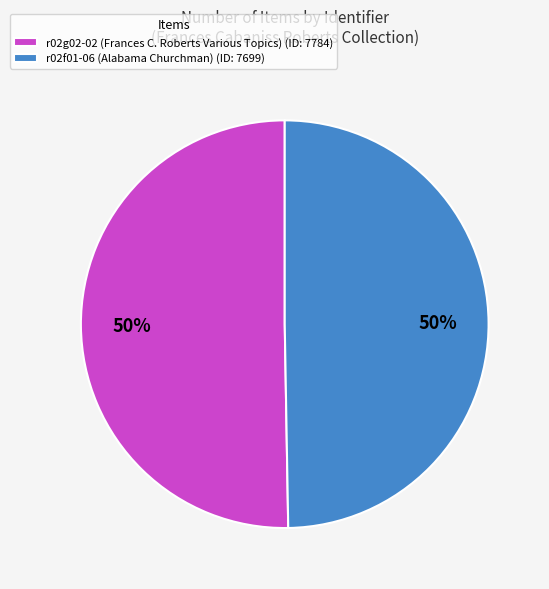

To the nearest percent, what percentage of the pie is r02g02-02 (Frances C. Roberts Various Topics)?

50%